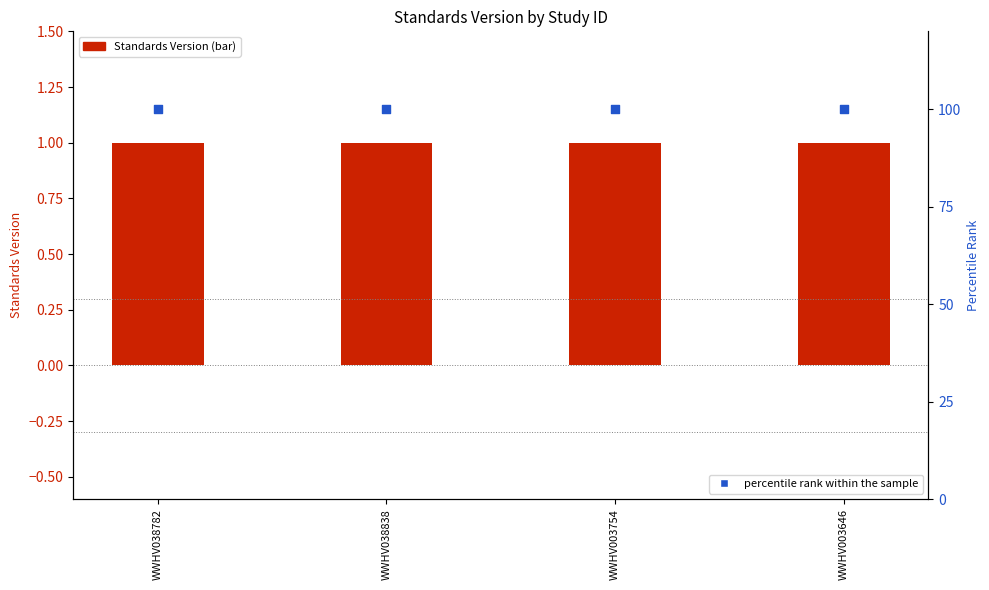

Which series reaches the minimum Y coordinate?

Standards Version